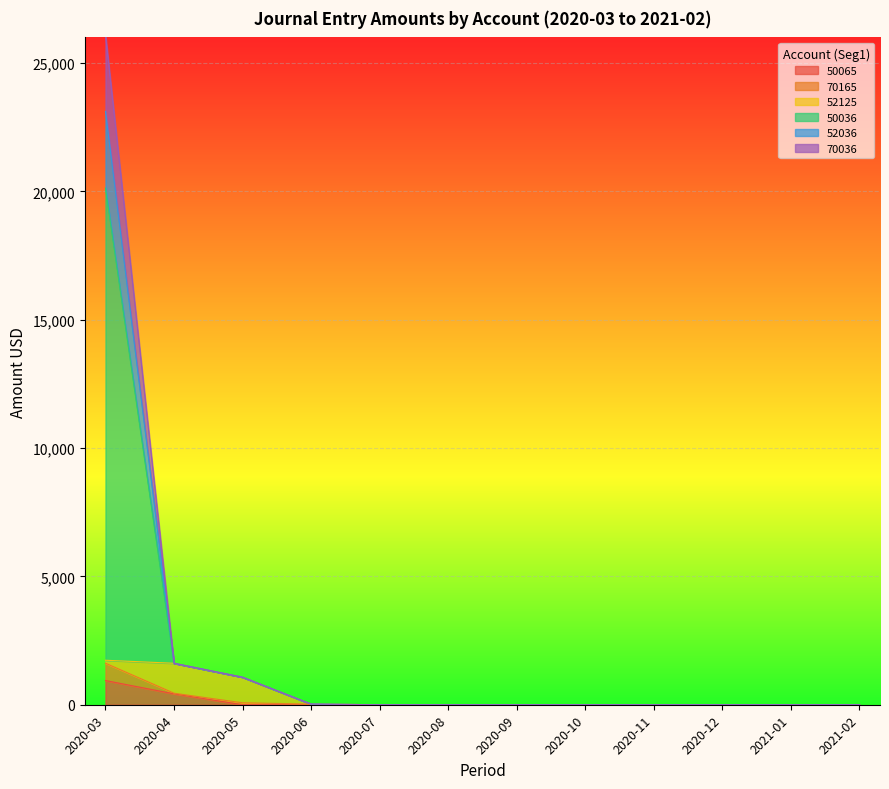

Between 2020-03 and 2020-07, which is larger?

2020-03